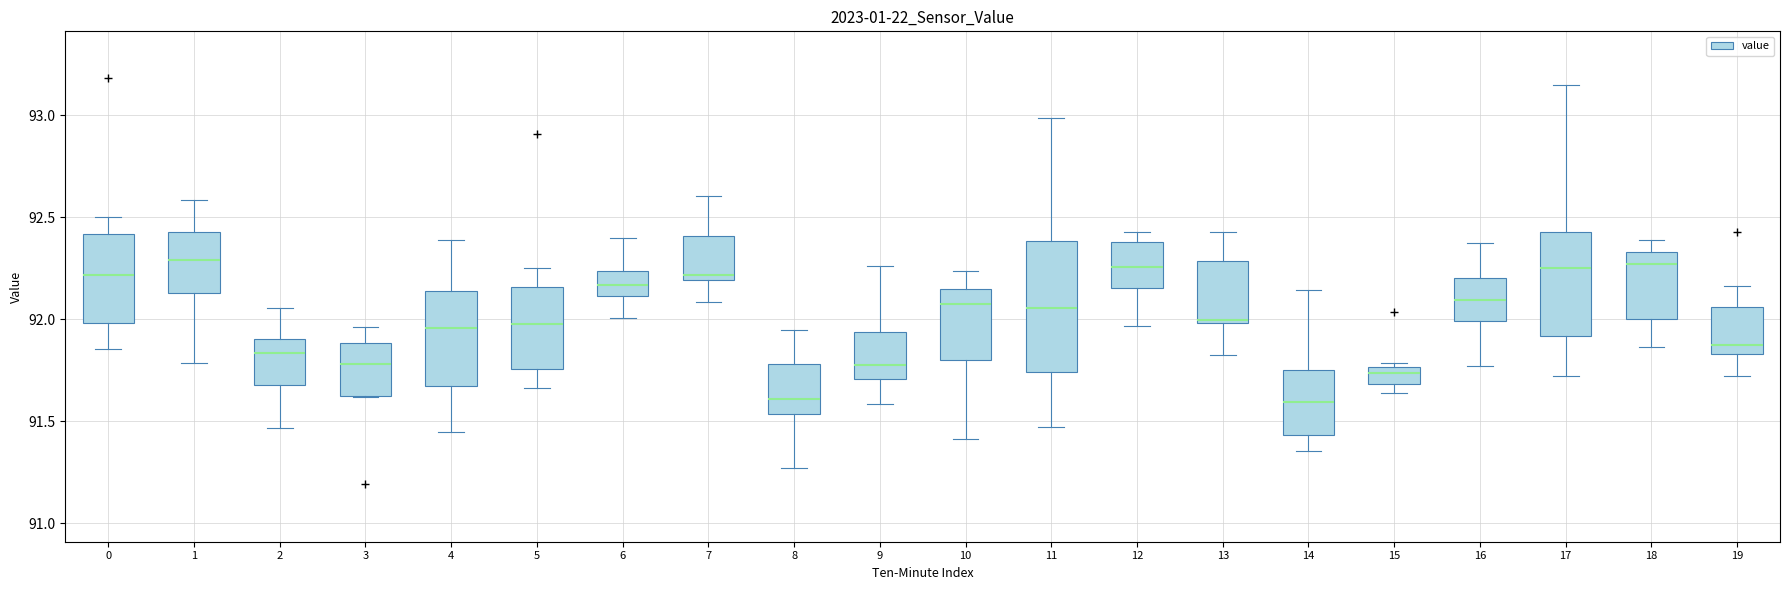

Reading left to right, transcribe this box plot: for each box, give where its median line is, the range the box spans, and where its two whiskers end, as read against the y-axis. The values are not printed on the chart, so give them approximately, as read against the axis.

0: median 92.20, box 92.00 to 92.40, whiskers 91.85 to 92.50
1: median 92.30, box 92.15 to 92.45, whiskers 91.80 to 92.60
2: median 91.85, box 91.70 to 91.90, whiskers 91.45 to 92.05
3: median 91.80, box 91.60 to 91.90, whiskers 91.60 to 91.95
4: median 91.95, box 91.70 to 92.15, whiskers 91.45 to 92.40
5: median 92.00, box 91.75 to 92.15, whiskers 91.65 to 92.25
6: median 92.15, box 92.10 to 92.25, whiskers 92.00 to 92.40
7: median 92.20 (just above the box's lower edge), box 92.20 to 92.40, whiskers 92.10 to 92.60
8: median 91.60, box 91.55 to 91.80, whiskers 91.25 to 91.95
9: median 91.75, box 91.70 to 91.95, whiskers 91.60 to 92.25
10: median 92.05, box 91.80 to 92.15, whiskers 91.40 to 92.25
11: median 92.05, box 91.75 to 92.40, whiskers 91.45 to 93.00
12: median 92.25, box 92.15 to 92.40, whiskers 91.95 to 92.45
13: median 92.00 (just above the box's lower edge), box 92.00 to 92.30, whiskers 91.85 to 92.45
14: median 91.60, box 91.45 to 91.75, whiskers 91.35 to 92.15
15: median 91.75 (just below the box's upper edge), box 91.70 to 91.75, whiskers 91.65 to 91.80
16: median 92.10, box 92.00 to 92.20, whiskers 91.75 to 92.40
17: median 92.25, box 91.90 to 92.45, whiskers 91.70 to 93.15
18: median 92.25, box 92.00 to 92.35, whiskers 91.85 to 92.40
19: median 91.85 (just above the box's lower edge), box 91.85 to 92.05, whiskers 91.70 to 92.15